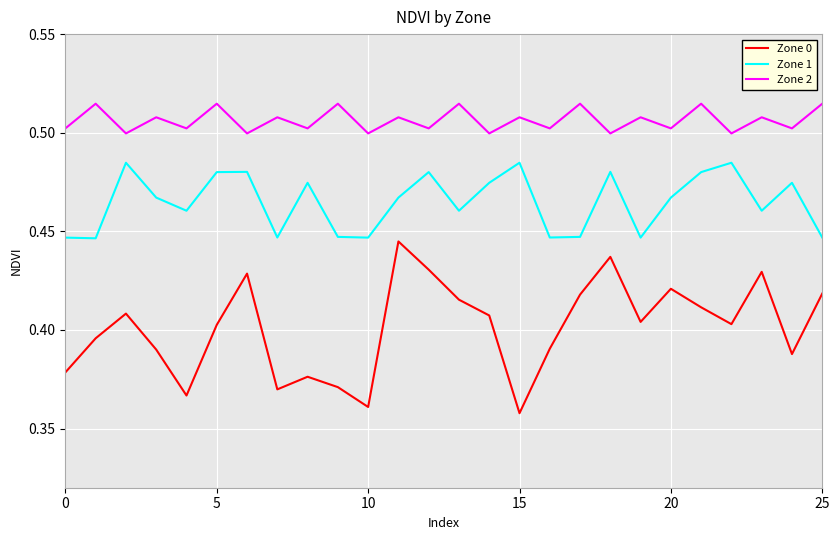

List the series in order of their overall mean, highest first.

Zone 2, Zone 1, Zone 0